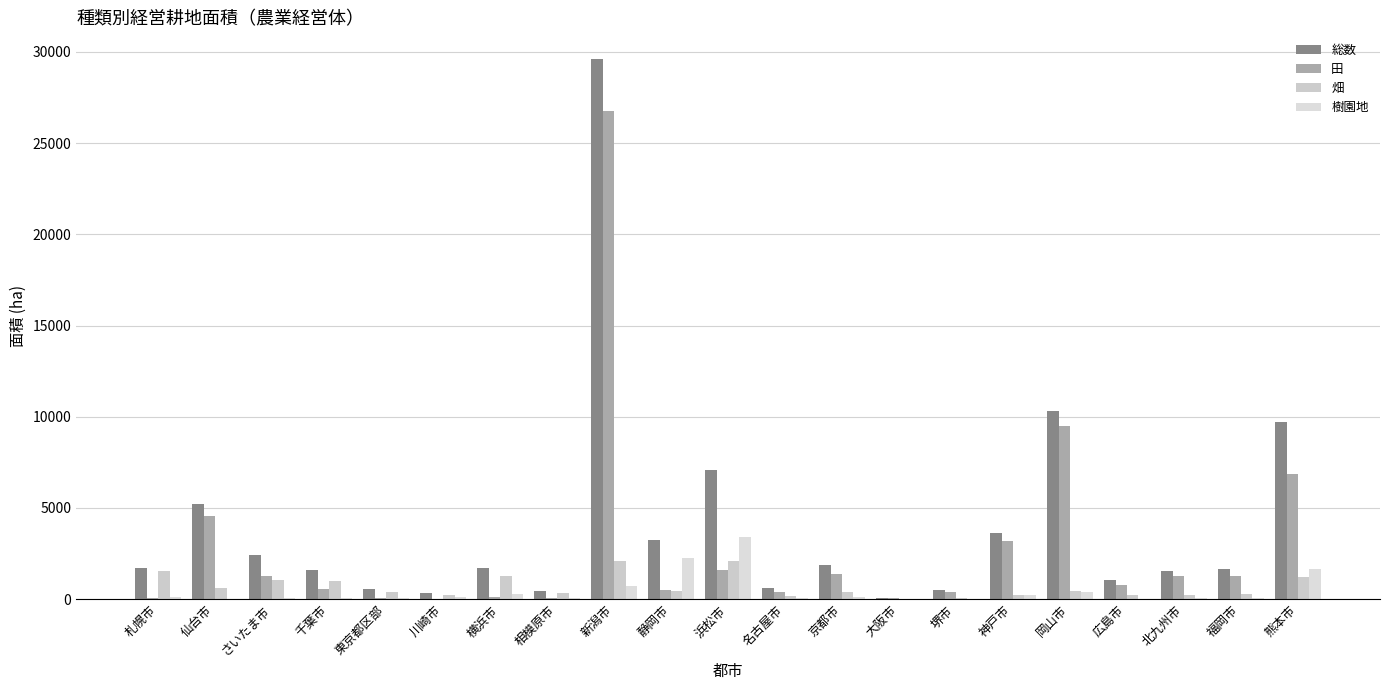

Count the number of data series in this chart.

4